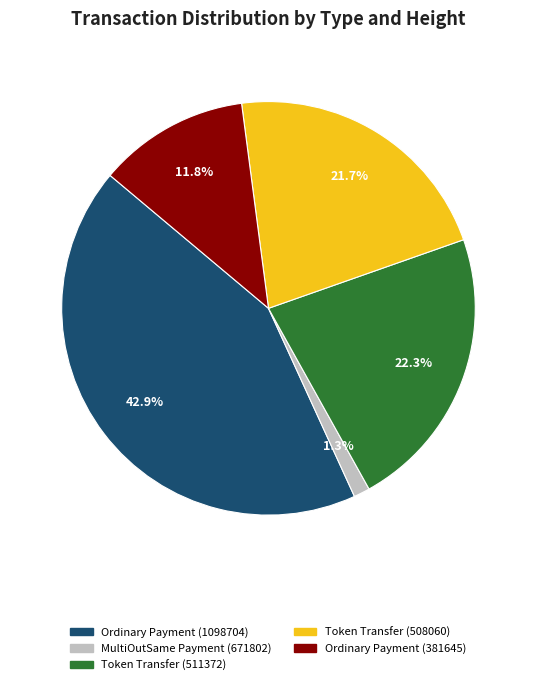

How many slices are in this pie chart?

5